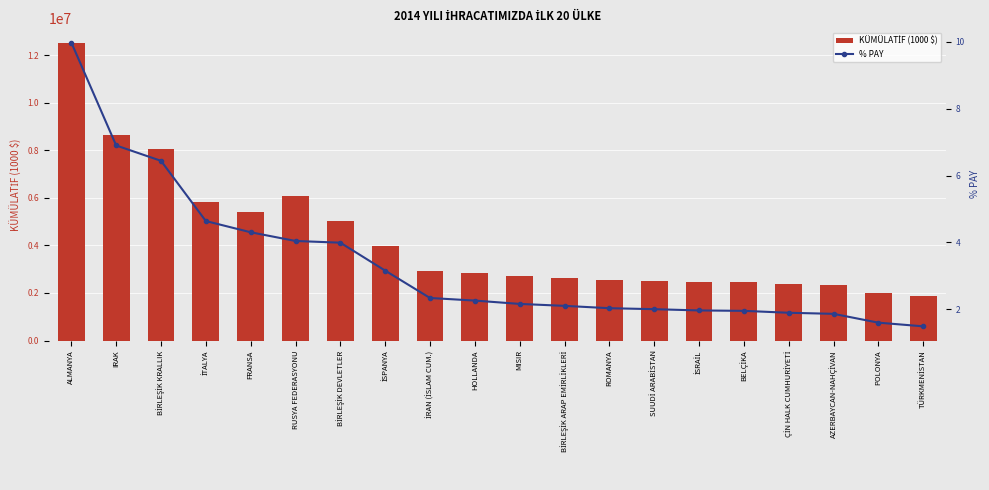

Between İSRAİL and AZERBAYCAN-NAHÇİVAN, which is larger?

İSRAİL